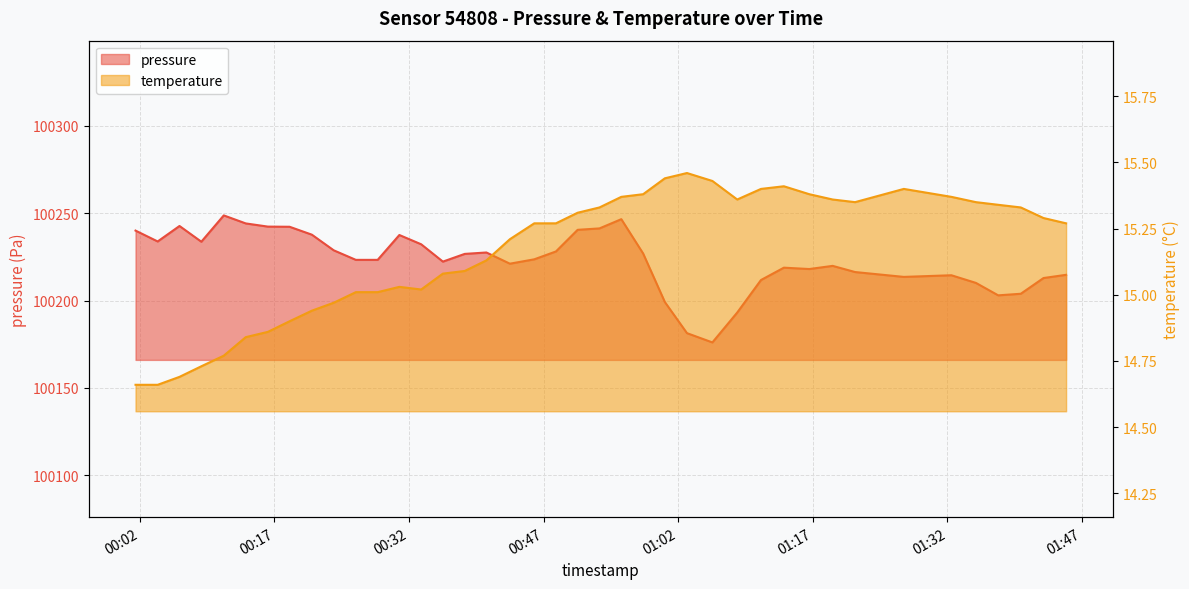

True or false: temperature and pressure cross at least once.

False